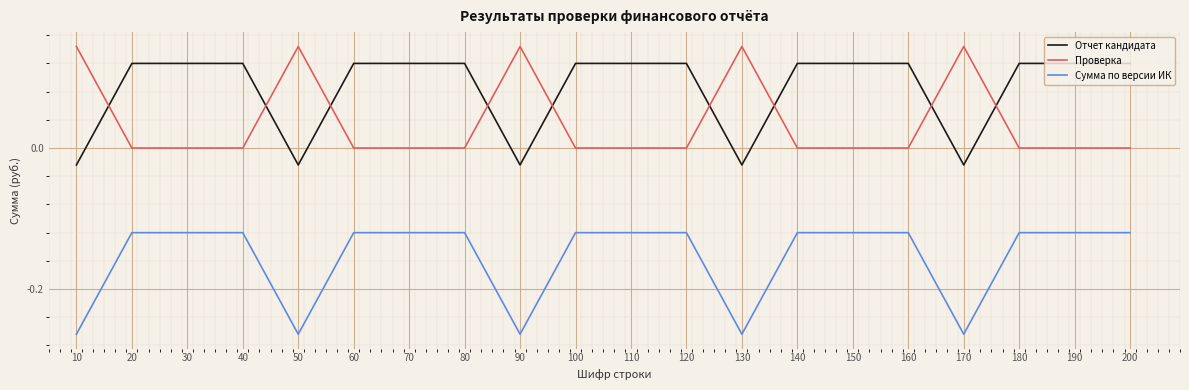

What is the sum of all Проверка values?

0.9